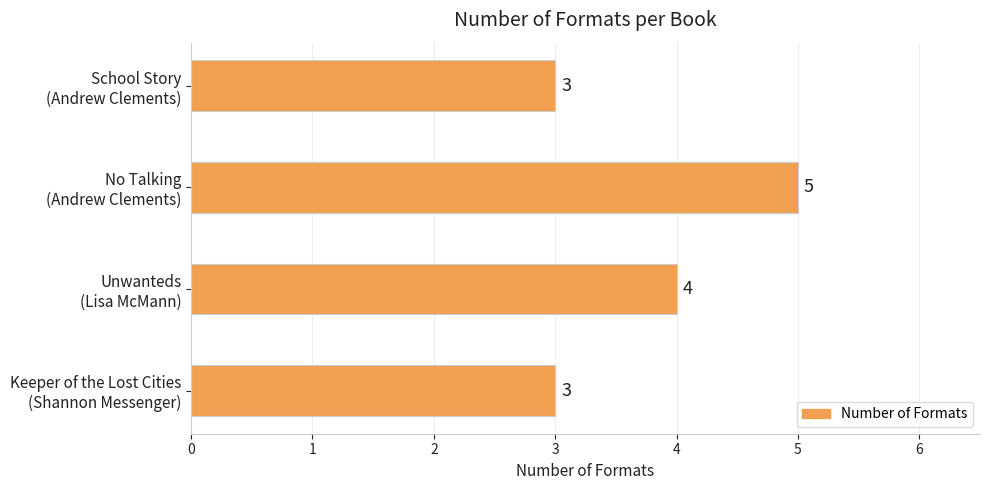

What is the difference between the maximum and second lowest values?

2